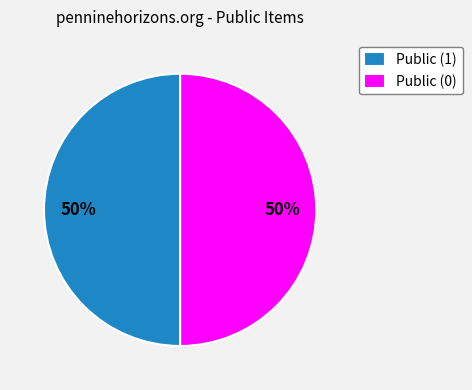

What percentage is the Public (1) slice, to the nearest percent?

50%